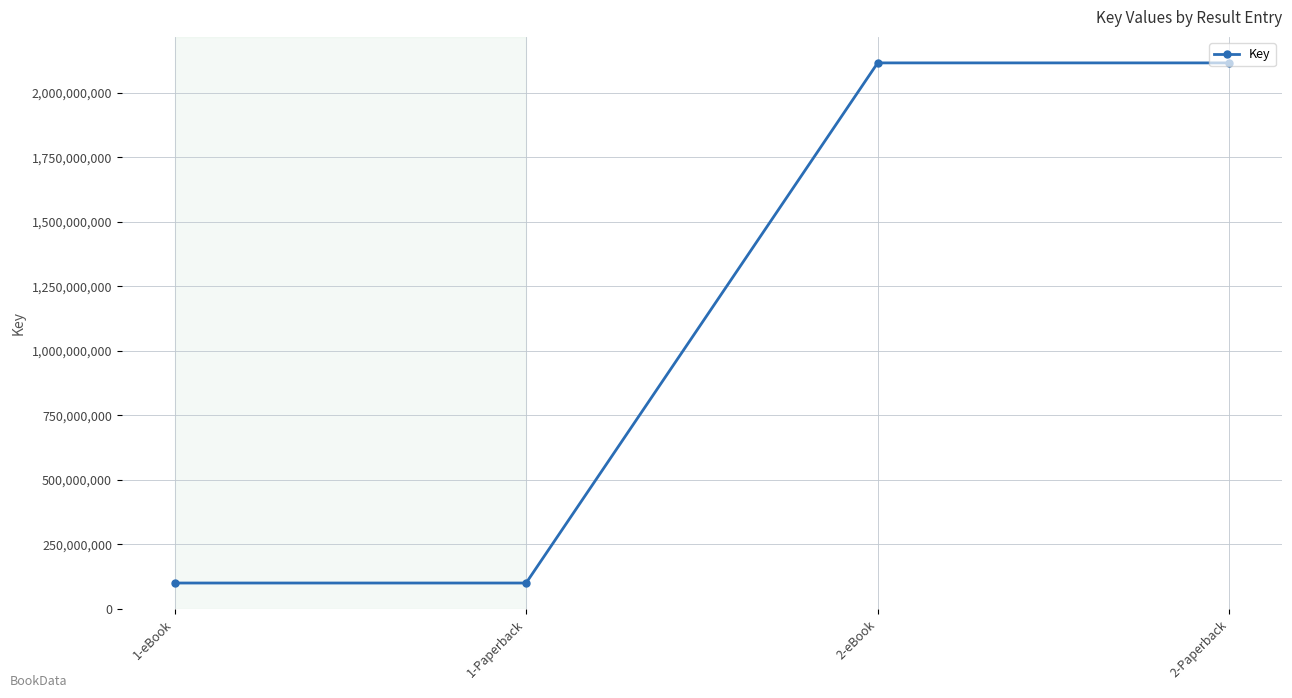

What is the maximum value shown in the chart?

2115219382